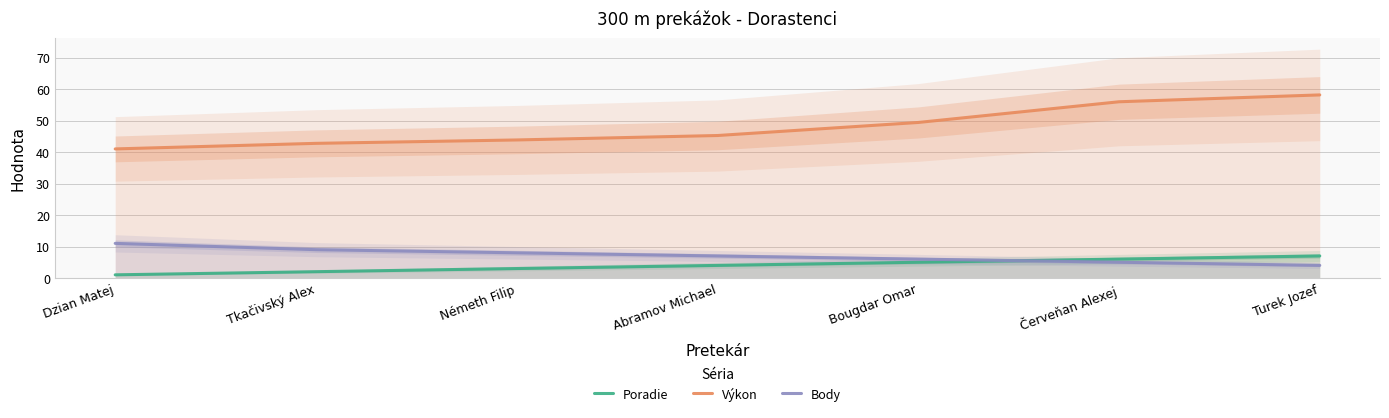

At which label does Poradie first exceed 4?

Bougdar Omar